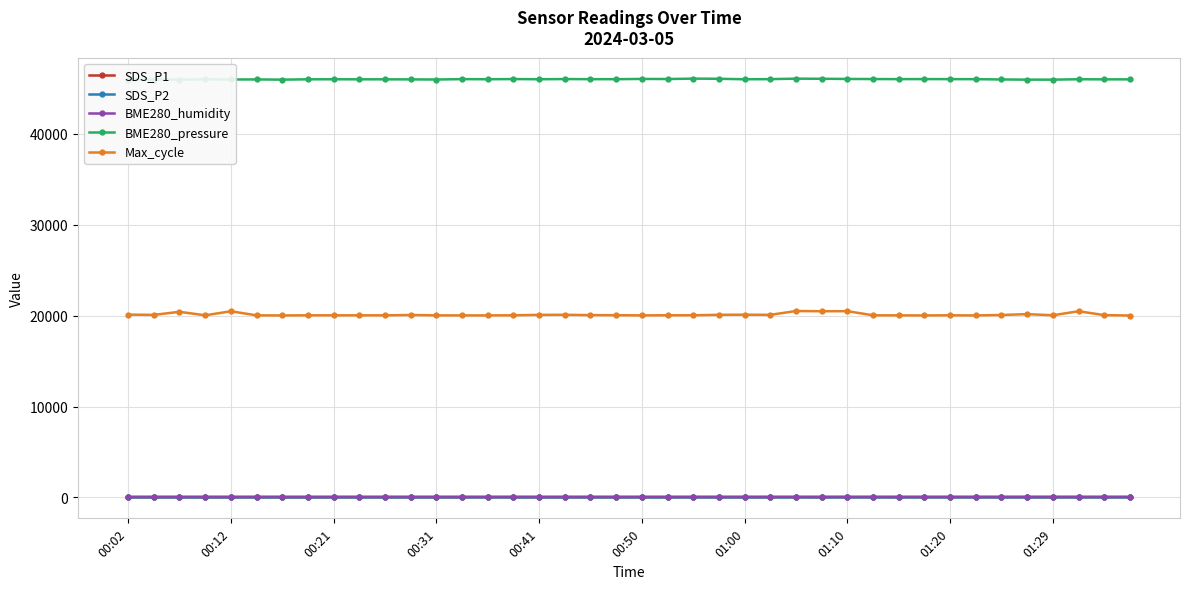

Which series has the largest total across all categories?

BME280_pressure